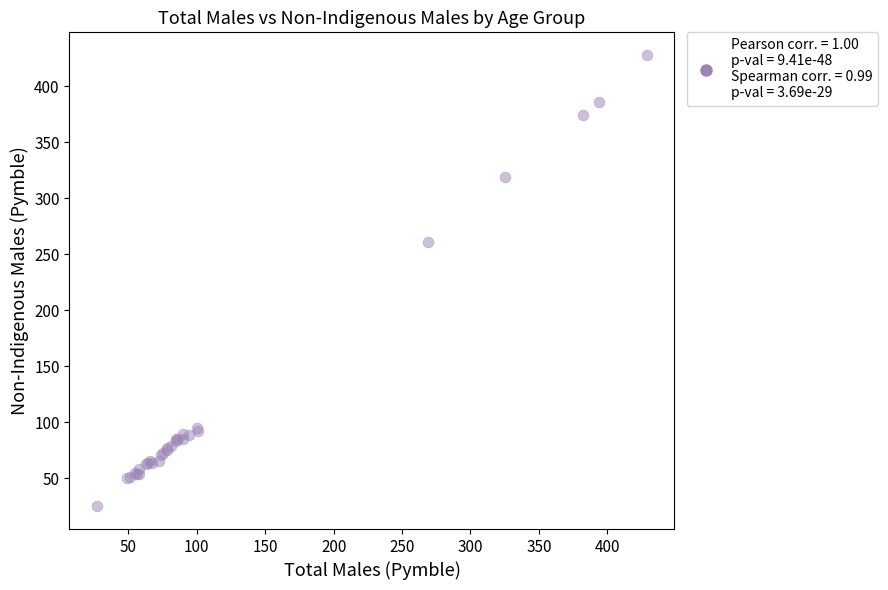

What Y value in the scatter plot is closest to 226?

261